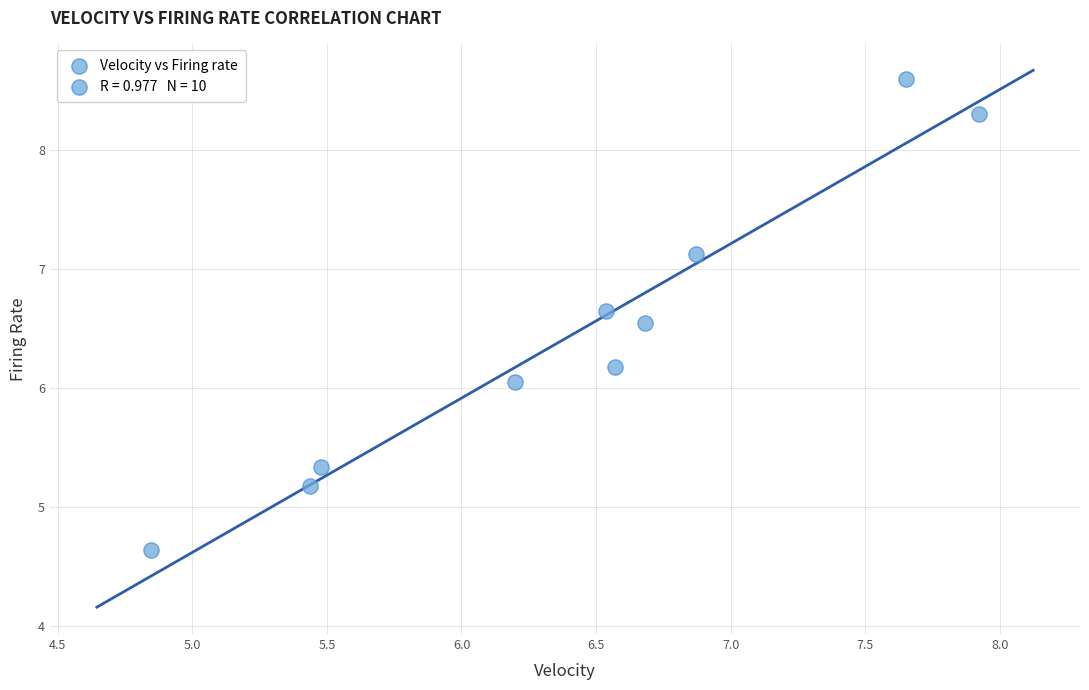

What is the range of X values (max minus min)?

3.1